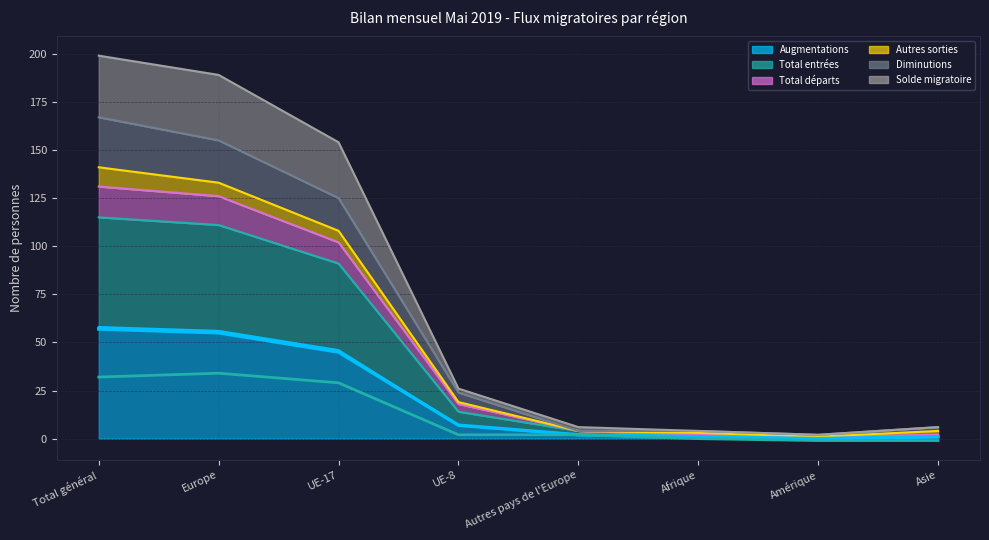

What is the greatest value displayed?

57